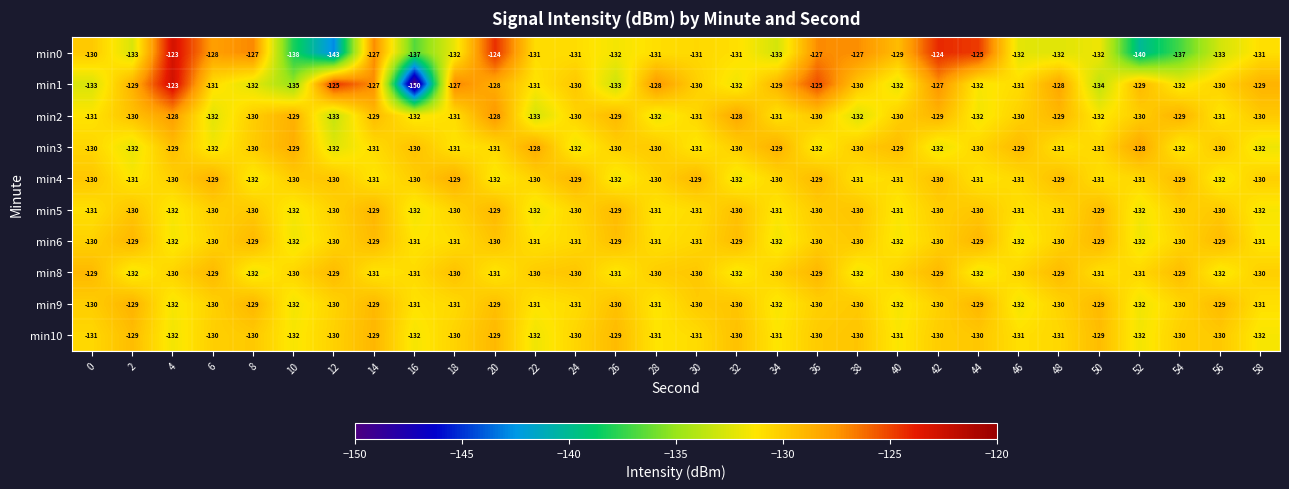

True or false: min10 has a value of -130 at 18.

True